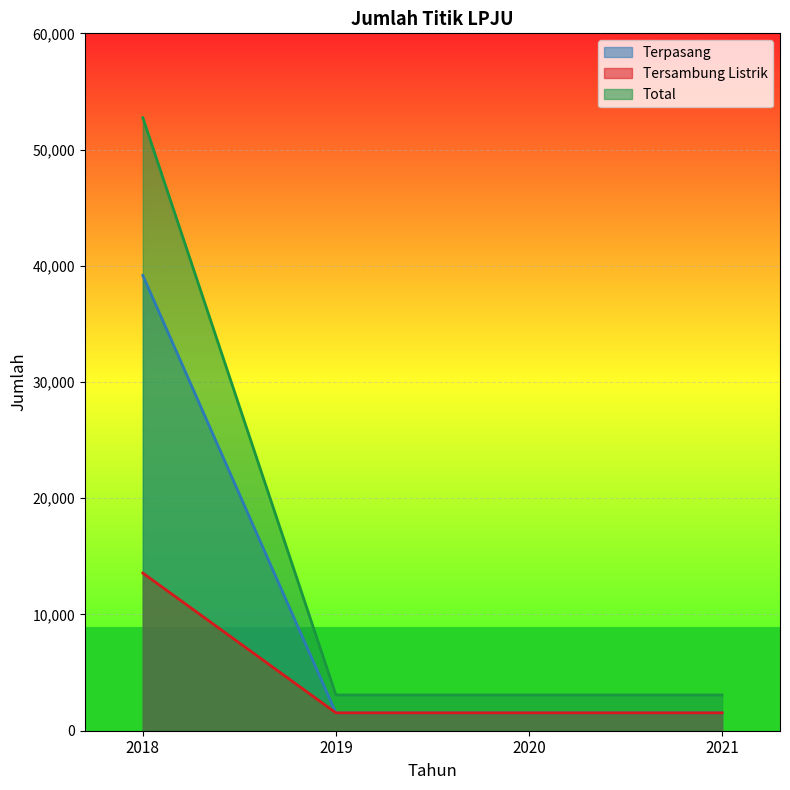

At which category is the sum across all series the highest?

2018